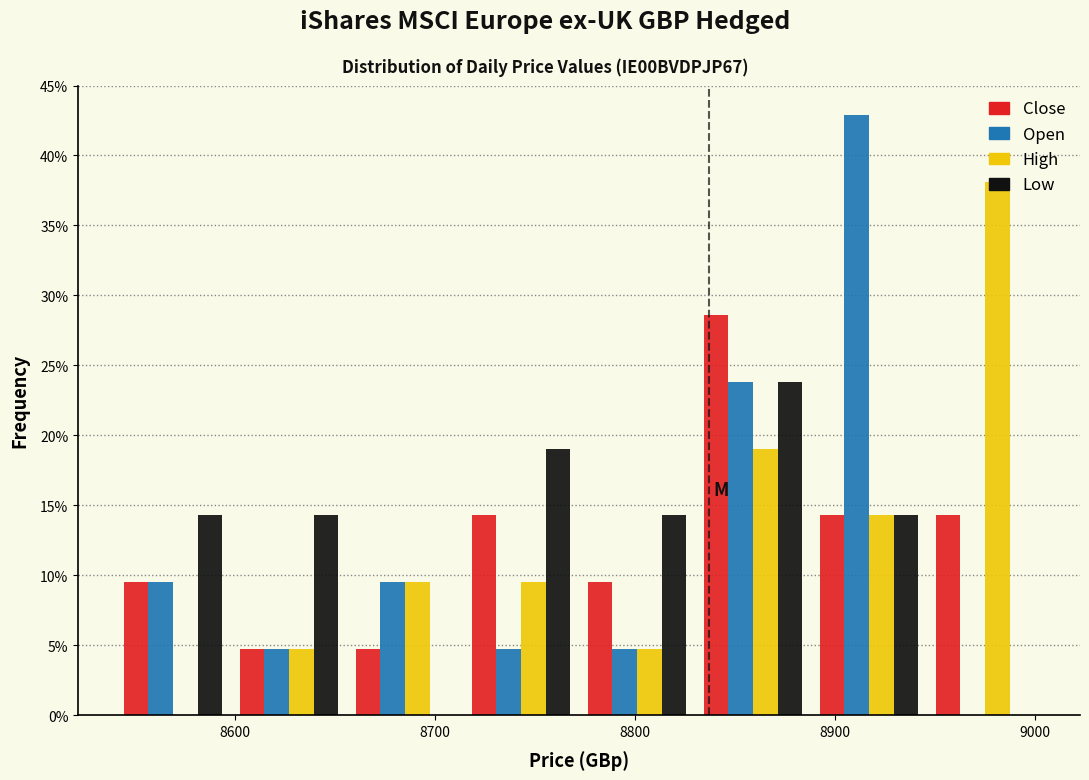

In the High series, which range on the x-axis has the tallest bar?

8946 to 9004